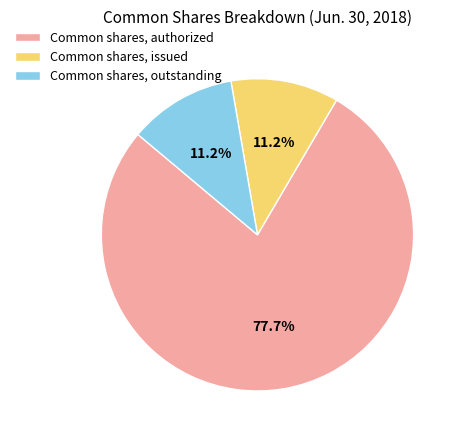

What is the largest slice in the pie chart?

Common shares, authorized